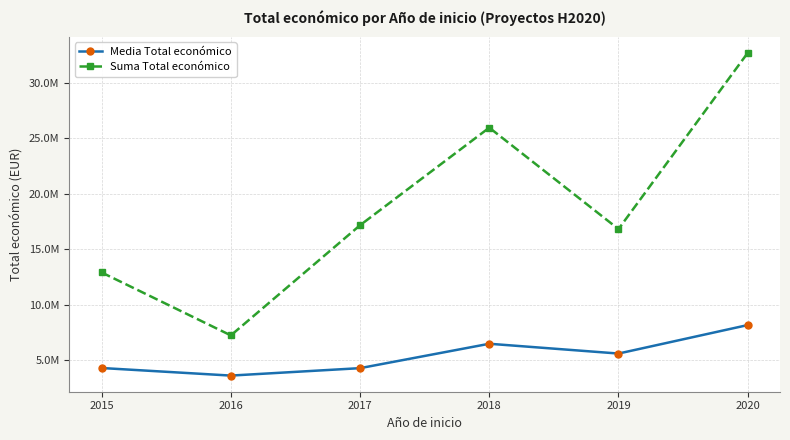

What are all the series names shown in the legend?

Media Total económico, Suma Total económico